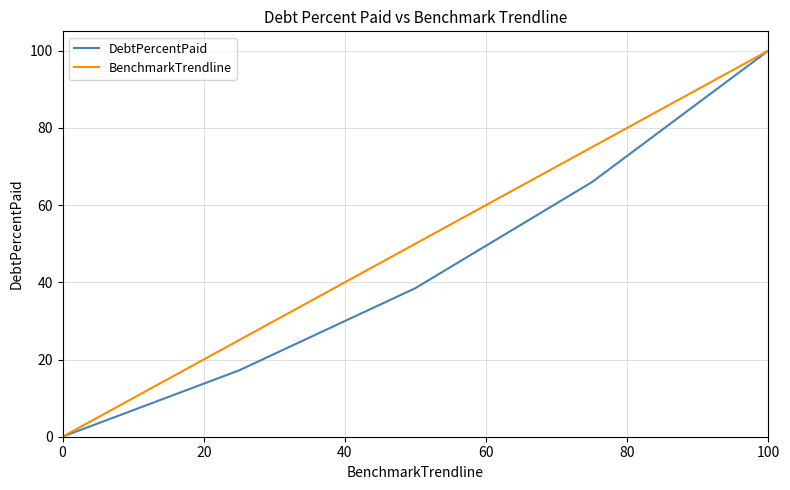

What is the highest value of the BenchmarkTrendline series?

100.0